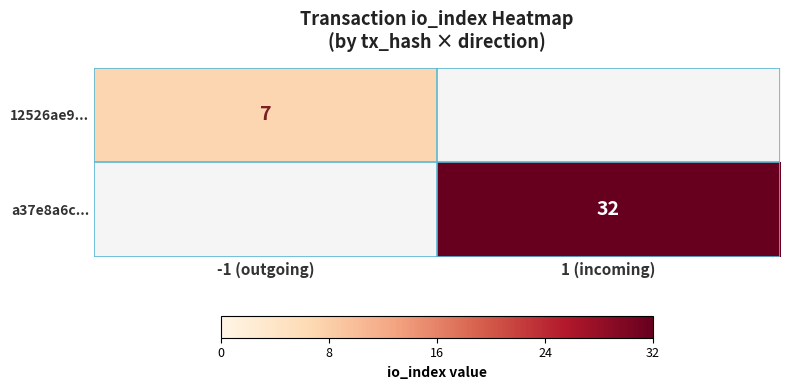

Which has a higher value, -1 (outgoing) or 1 (incoming)?

1 (incoming)